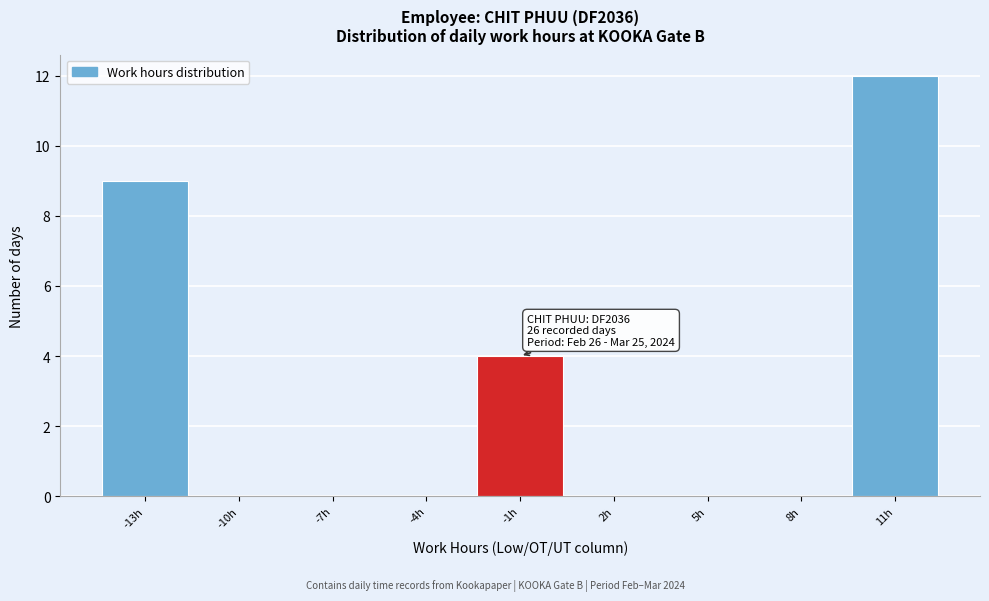

Reading left to right, what are all the values shown in this chart?

-13h=9	-10h=0	-7h=0	-4h=0	-1h=4	2h=0	5h=0	8h=0	11h=12